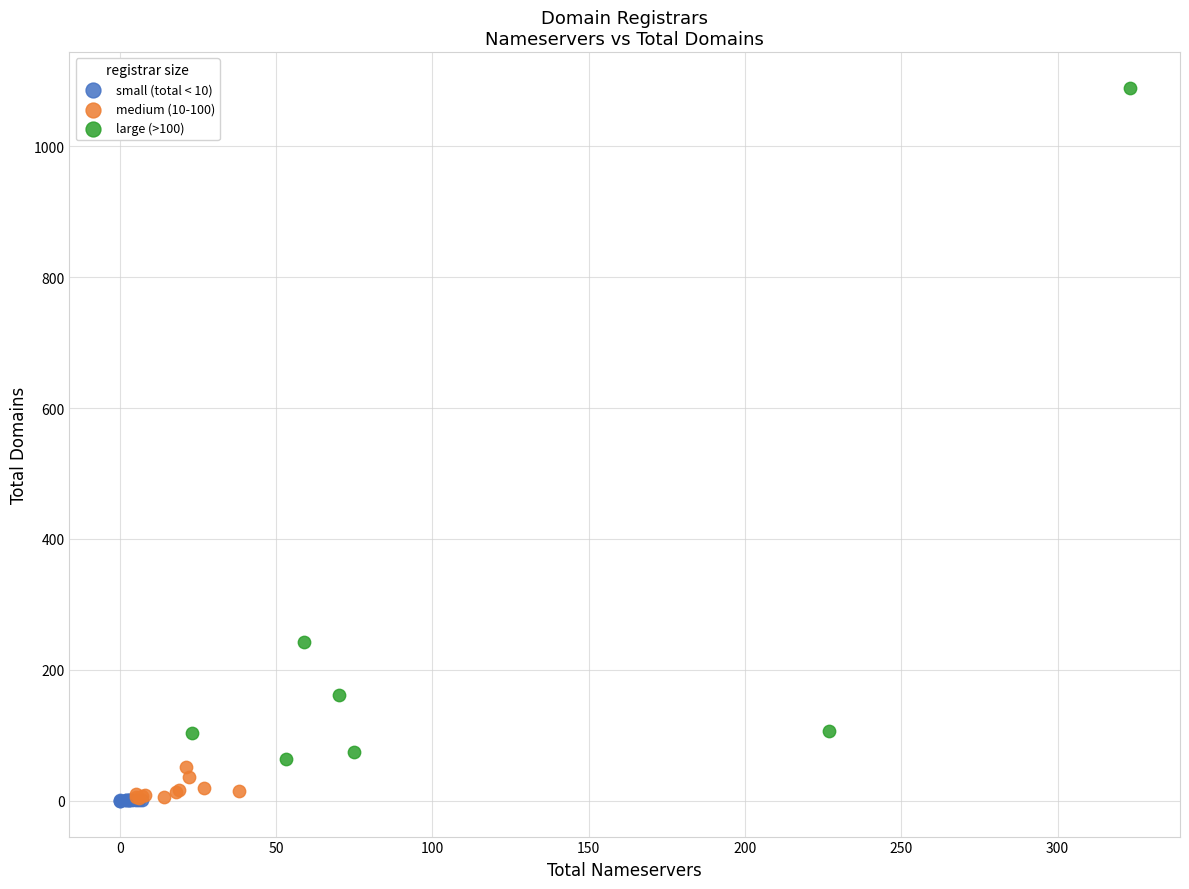

Which series has the largest Y range (max minus min)?

large (>100)